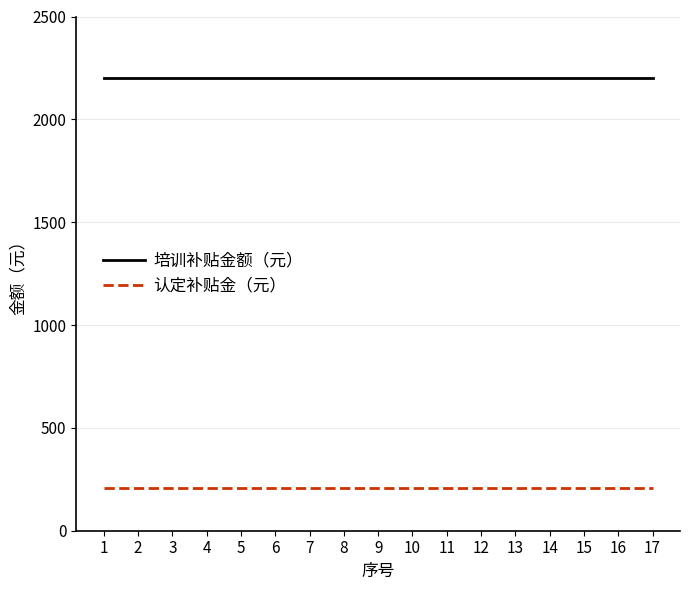

List the series in order of their overall mean, lowest first.

认定补贴金（元）, 培训补贴金额（元）